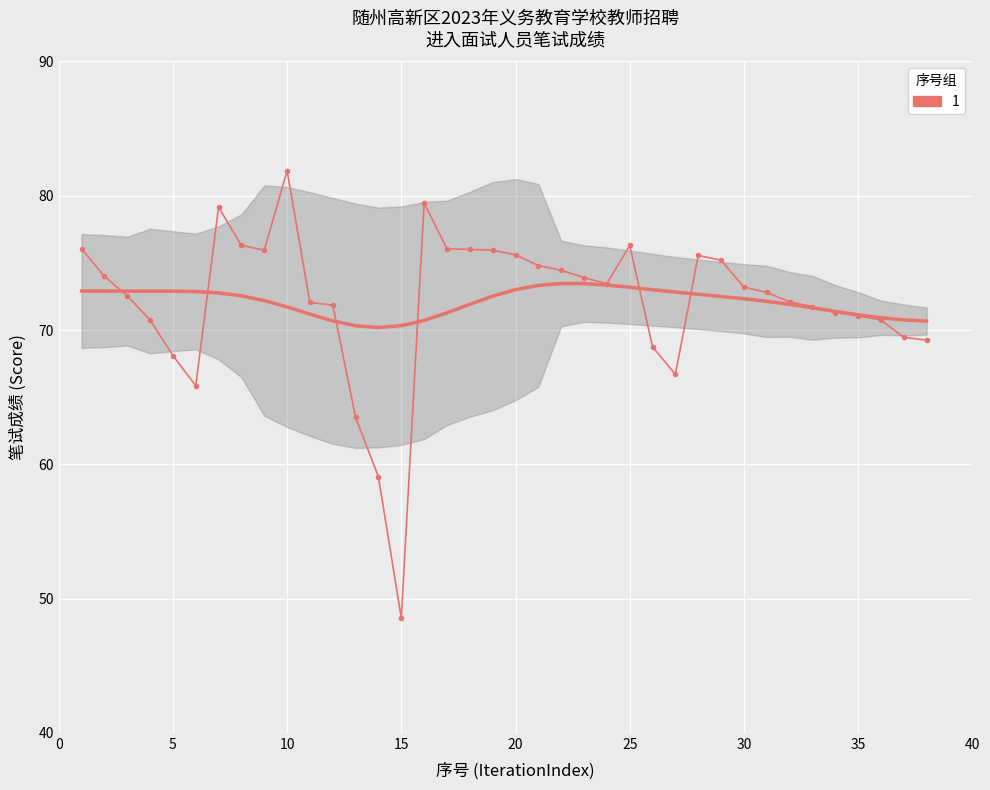

What is the smallest value displayed?

48.5